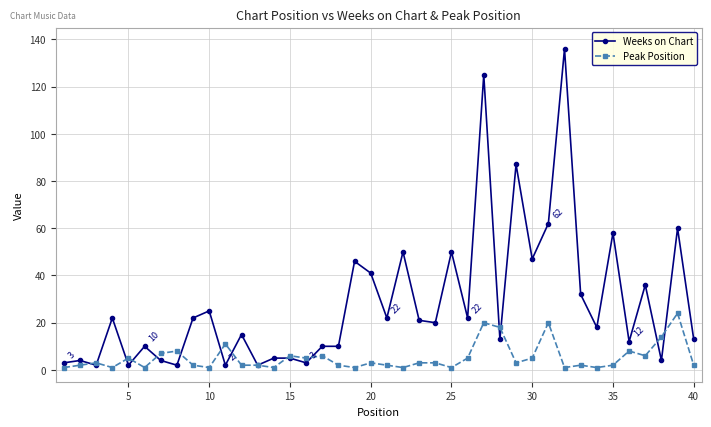

Which series has the largest range (max minus min)?

Weeks on Chart